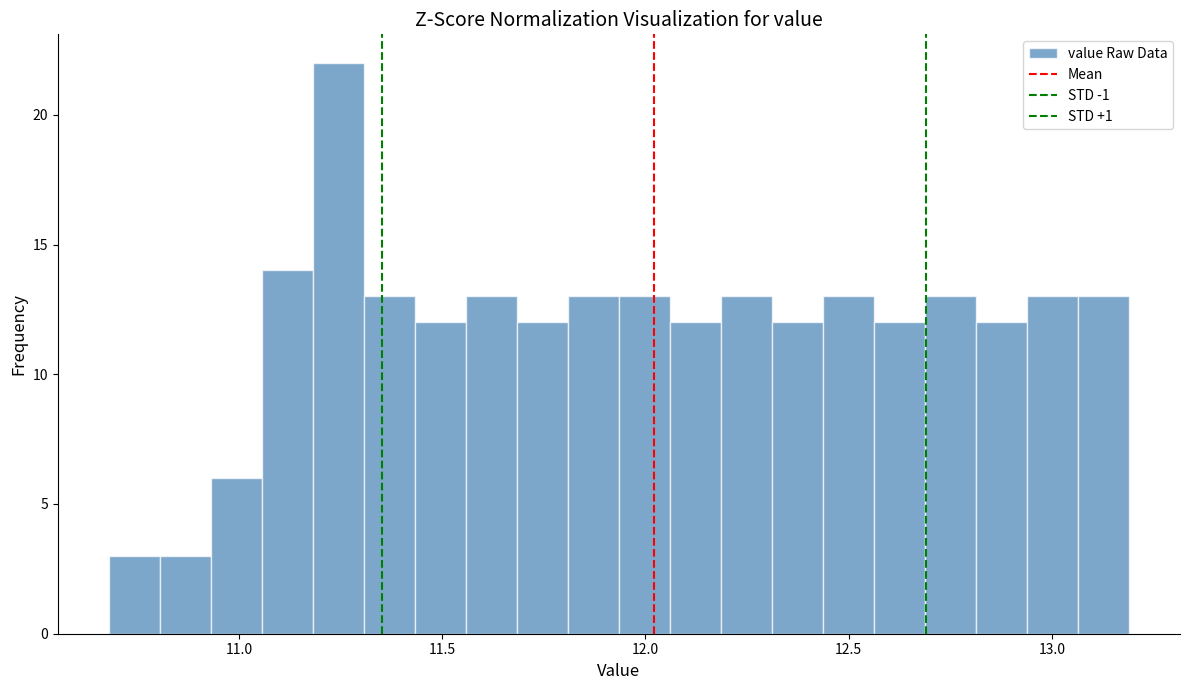

Read against the x-axis, roughly where is the centre of the tallest bar?

11.25